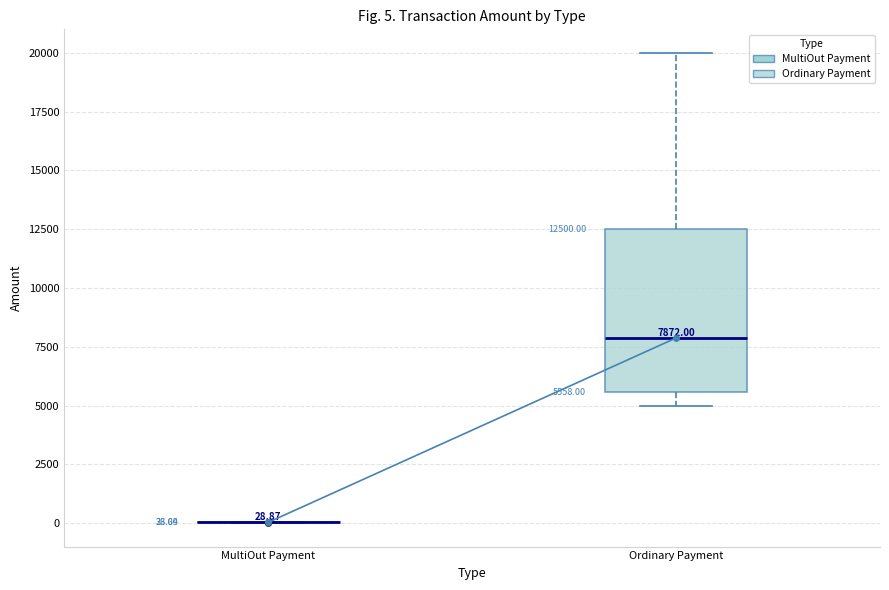

Which box is the tallest, from its lower edge to its upper edge?

Ordinary Payment